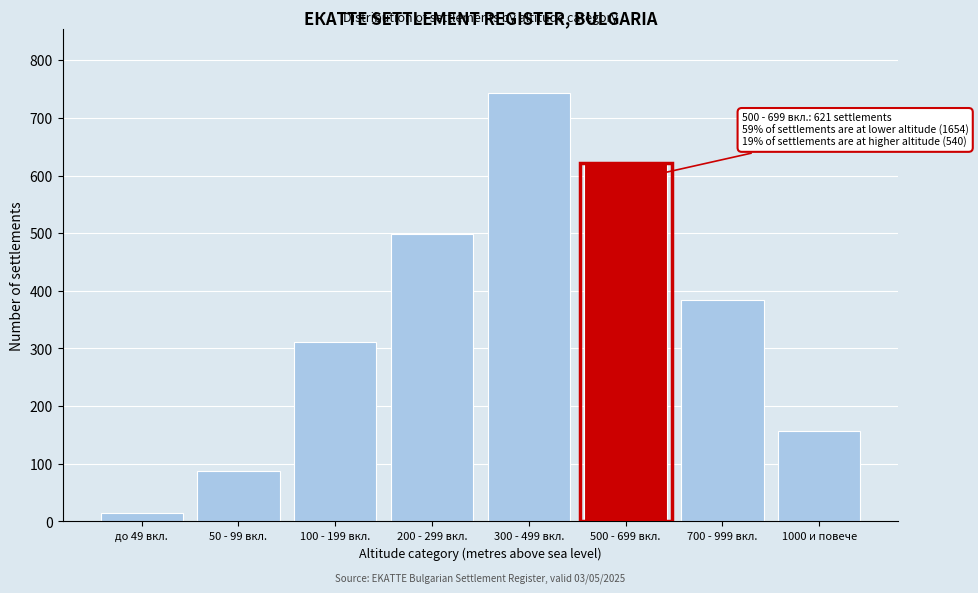

Reading left to right, list all the values displayed in this chart.

до 49 вкл.=14	50 - 99 вкл.=87	100 - 199 вкл.=312	200 - 299 вкл.=498	300 - 499 вкл.=743	500 - 699 вкл.=621	700 - 999 вкл.=384	1000 и повече=156